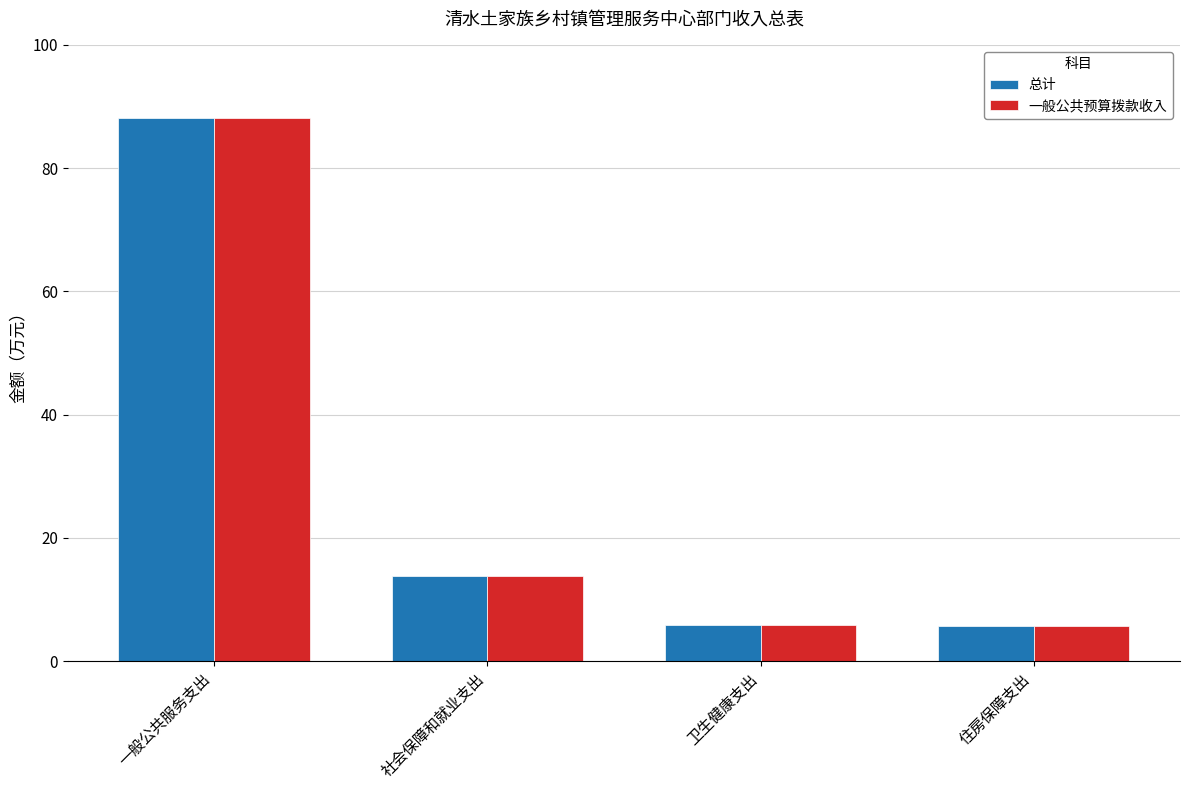

What is the minimum value for 总计?

5.7